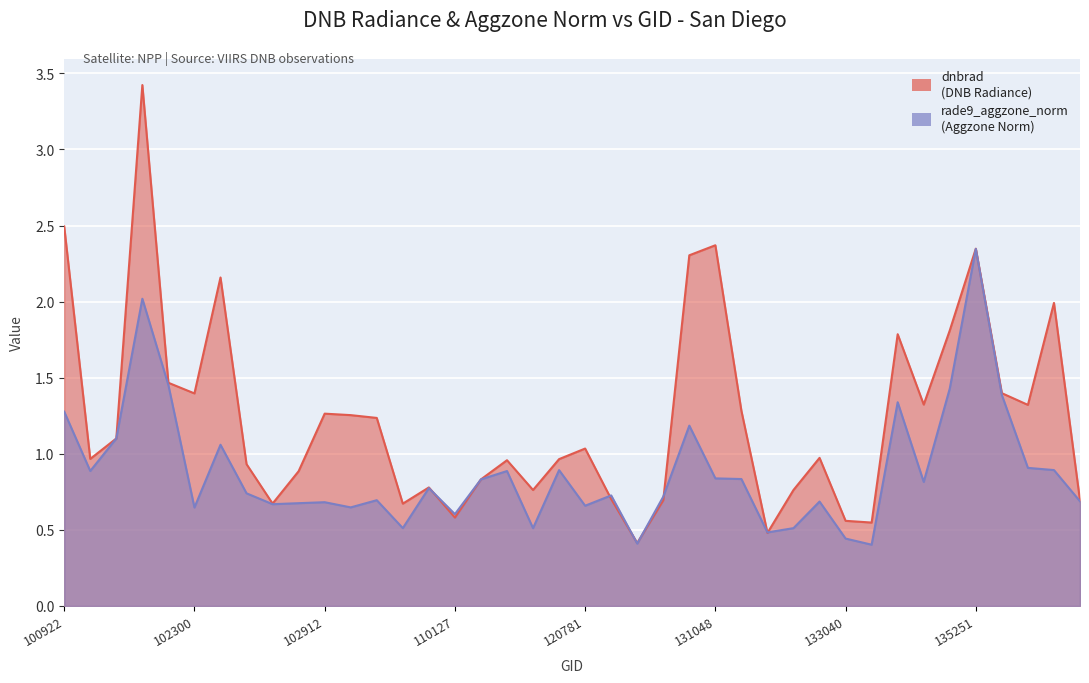

What is the greatest value displayed?

3.4